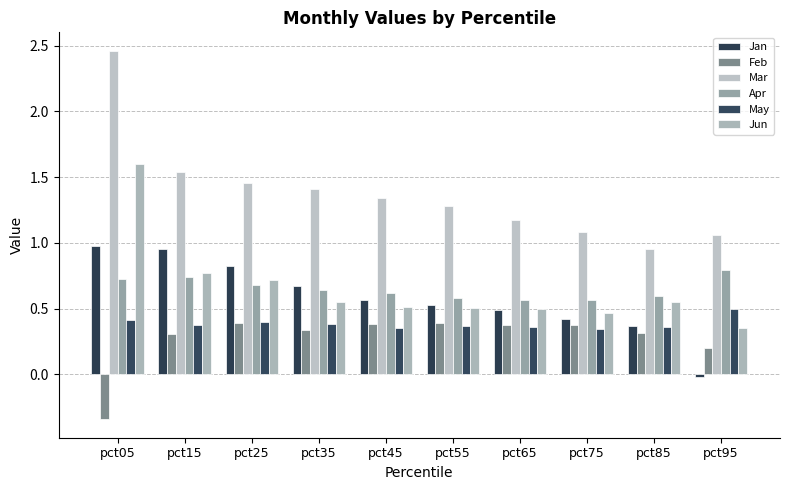

What are all the series names shown in the legend?

Jan, Feb, Mar, Apr, May, Jun